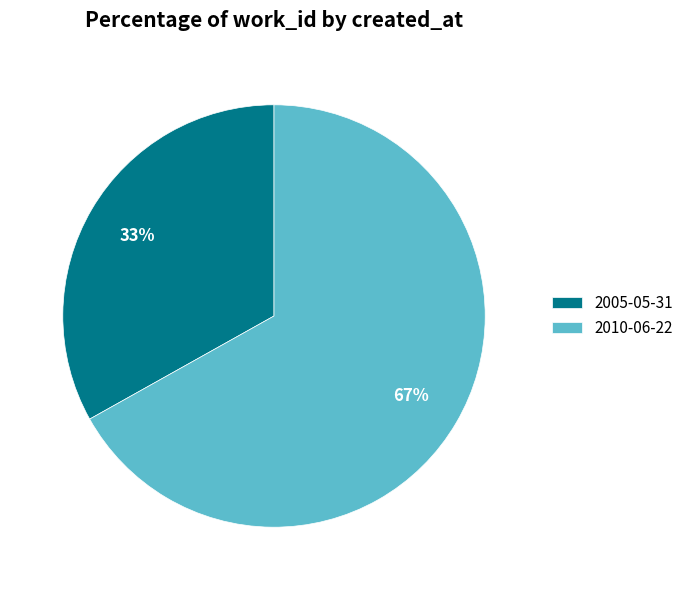

Approximately how many times larger is the value at 2010-06-22 compared to 2005-05-31?

2.0